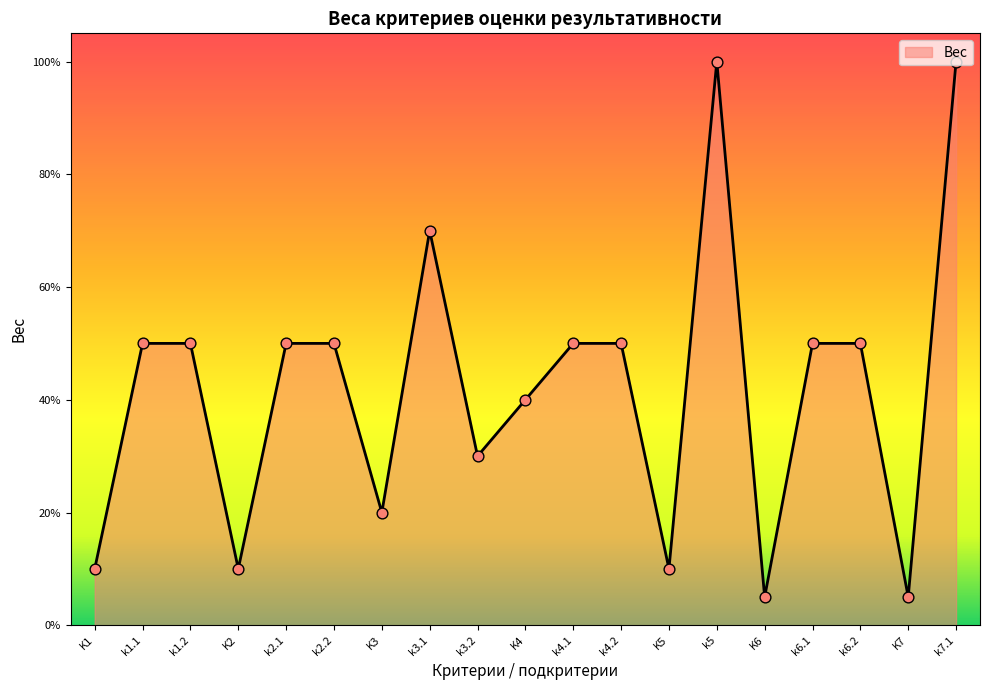

Between k4.2 and k3.2, which is larger?

k4.2